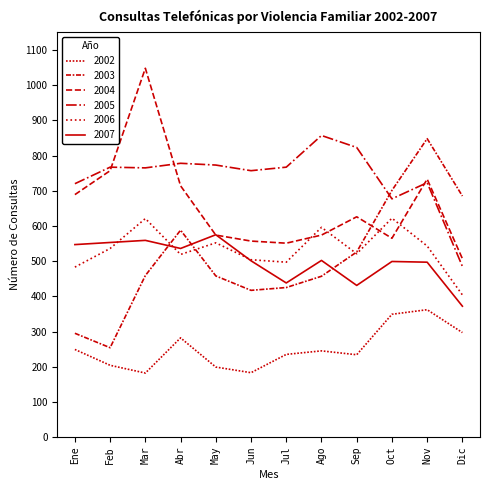

At which category does 2006 reach its first local peak?

Mar